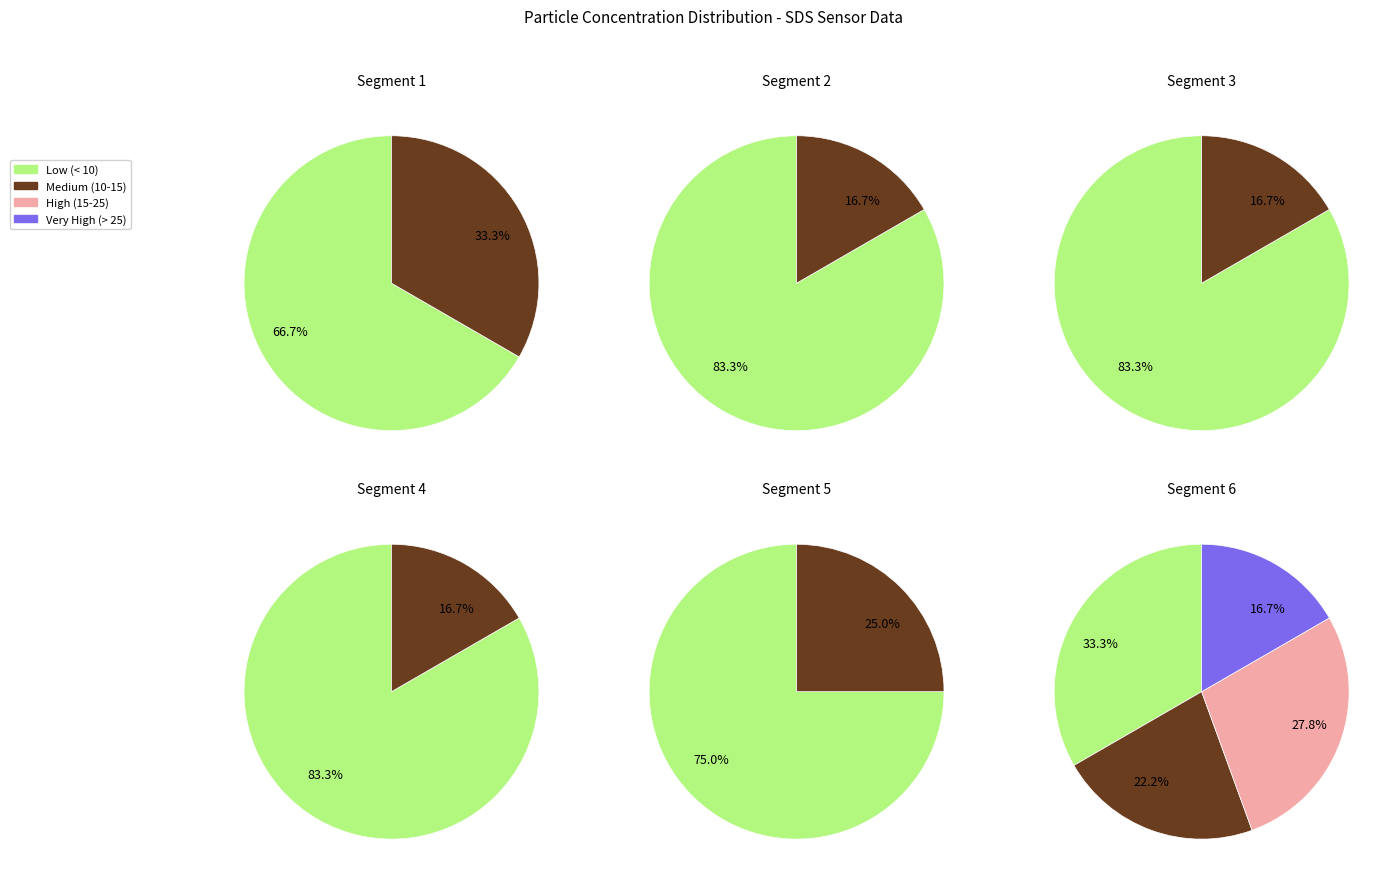

Does 9 represent more than half of the total?

No